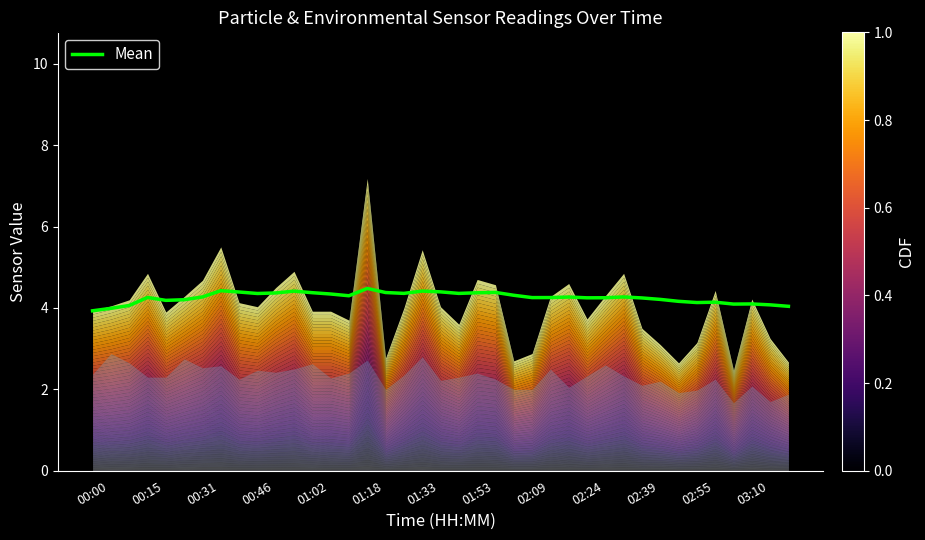

Count the number of data series in this chart.

1